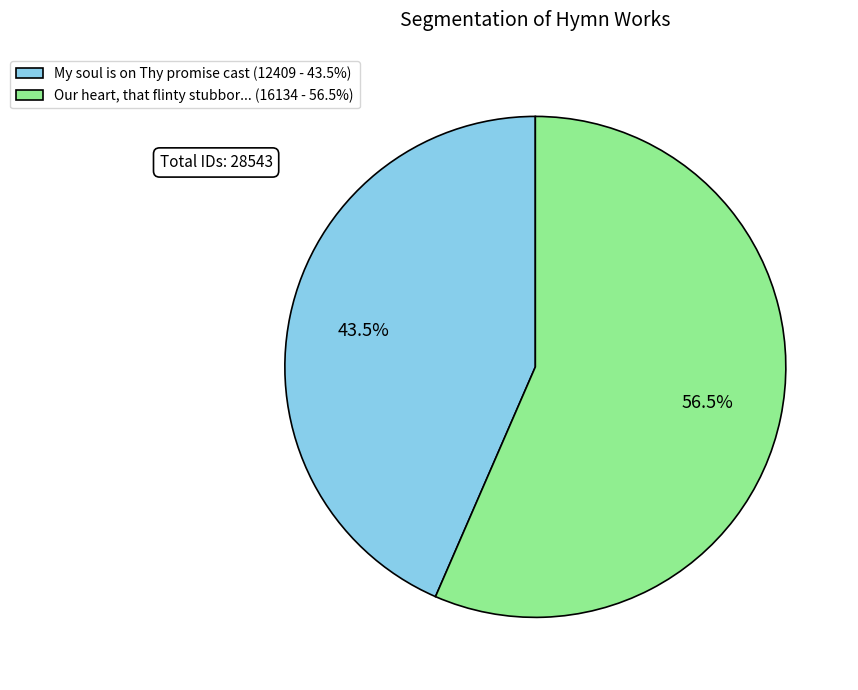

Which slice represents more than half of the pie?

Our heart, that flinty stubbor... (16134 - 56.5%)